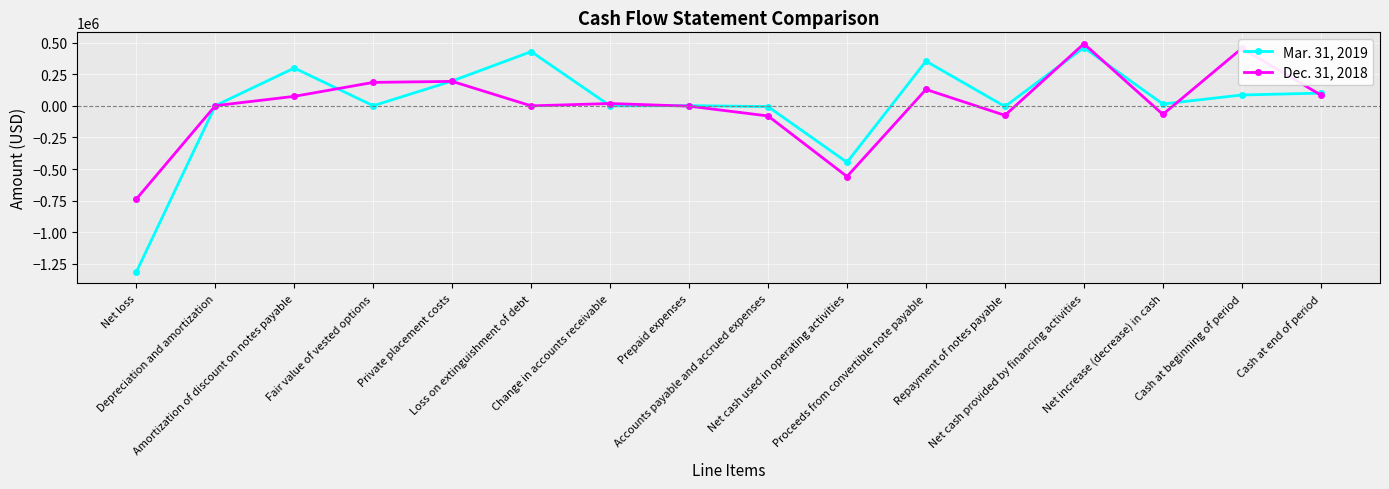

Count the number of categories in the chart.

16